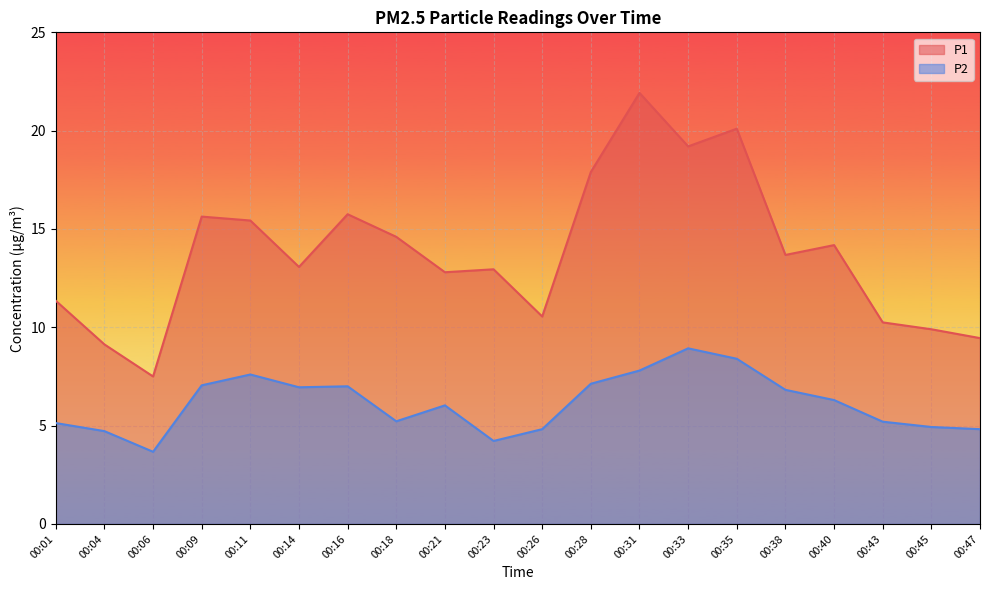

Reading left to right, what are all the values shown in this chart?

P1: 00:01=11.3	00:04=9.1	00:06=7.5	00:09=15.6	00:11=15.4	00:14=13.1	00:16=15.8	00:18=14.6	00:21=12.8	00:23=12.9	00:26=10.6	00:28=17.9	00:31=21.9	00:33=19.2	00:35=20.1	00:38=13.7	00:40=14.2	00:43=10.2	00:45=9.9	00:47=9.4
P2: 00:01=5.1	00:04=4.7	00:06=3.7	00:09=7.0	00:11=7.6	00:14=7.0	00:16=7.0	00:18=5.2	00:21=6.0	00:23=4.2	00:26=4.8	00:28=7.1	00:31=7.8	00:33=8.9	00:35=8.4	00:38=6.8	00:40=6.3	00:43=5.2	00:45=4.9	00:47=4.8